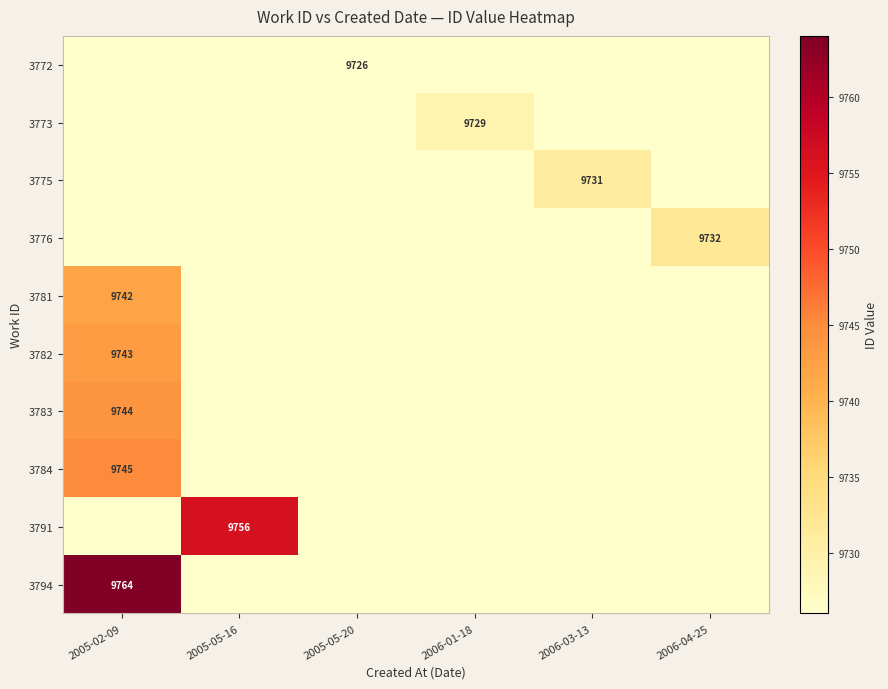

Is it true that 3781 equals 9742 at 2005-02-09?

True